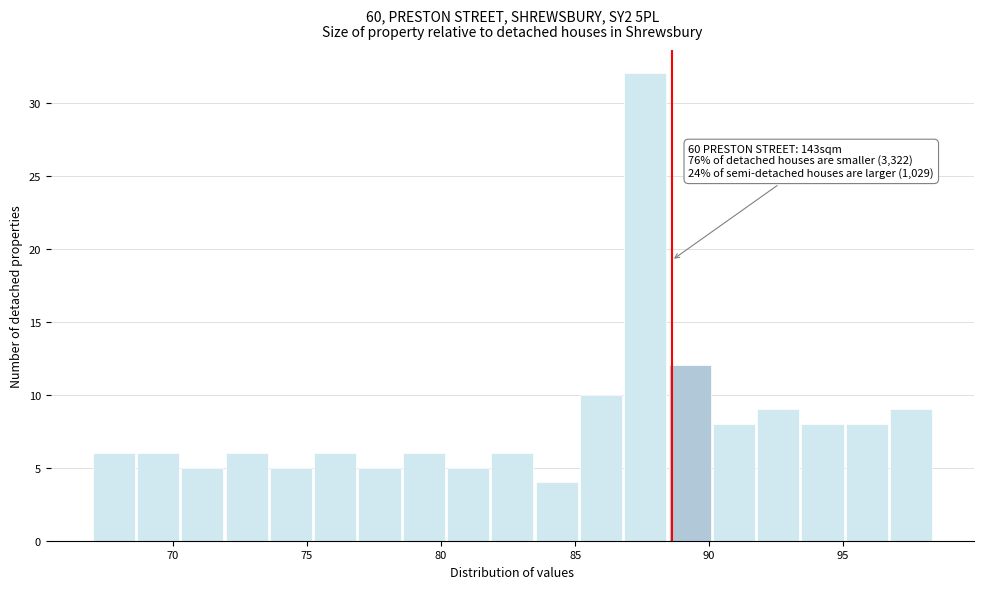

Around what value on the x-axis is the tallest bar? Give the approximate position of its centre, as read against the axis.

87.5